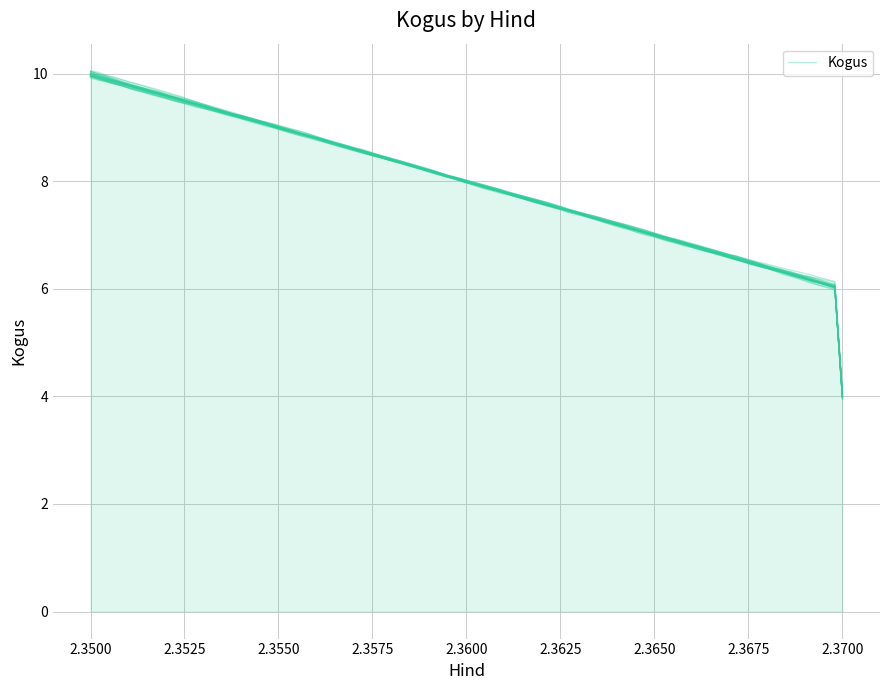

The value at 2.35 is 10. True or false?

True